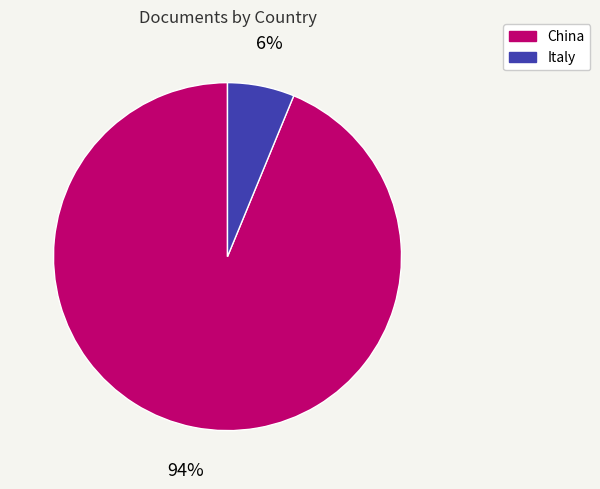

Which has a higher value, China or Italy?

China